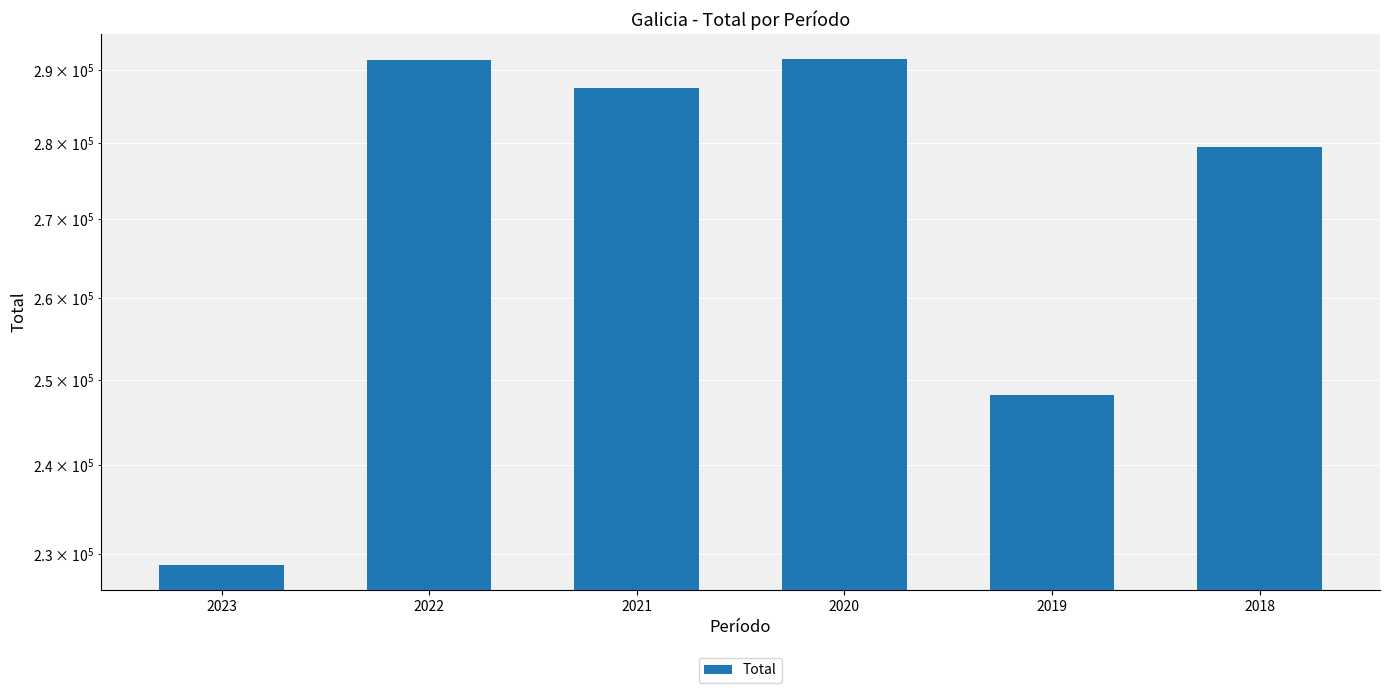

What is the change in value from 2022 to 2020?

+72